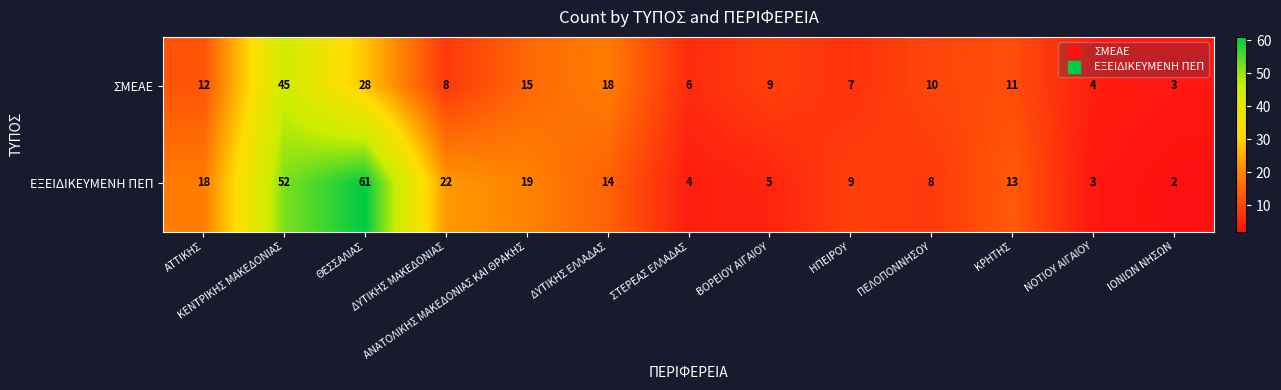

Is it true that ΕΞΕΙΔΙΚΕΥΜΕΝΗ ΠΕΠ equals 1 at ΝΟΤΙΟΥ ΑΙΓΑΙΟΥ?

False